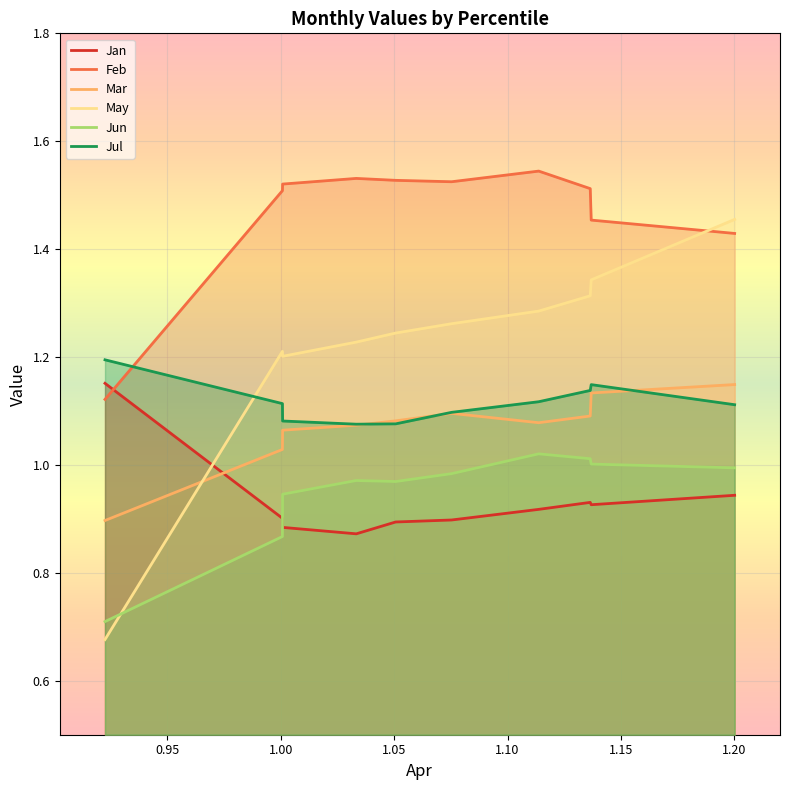

How many lines are shown in the chart?

6